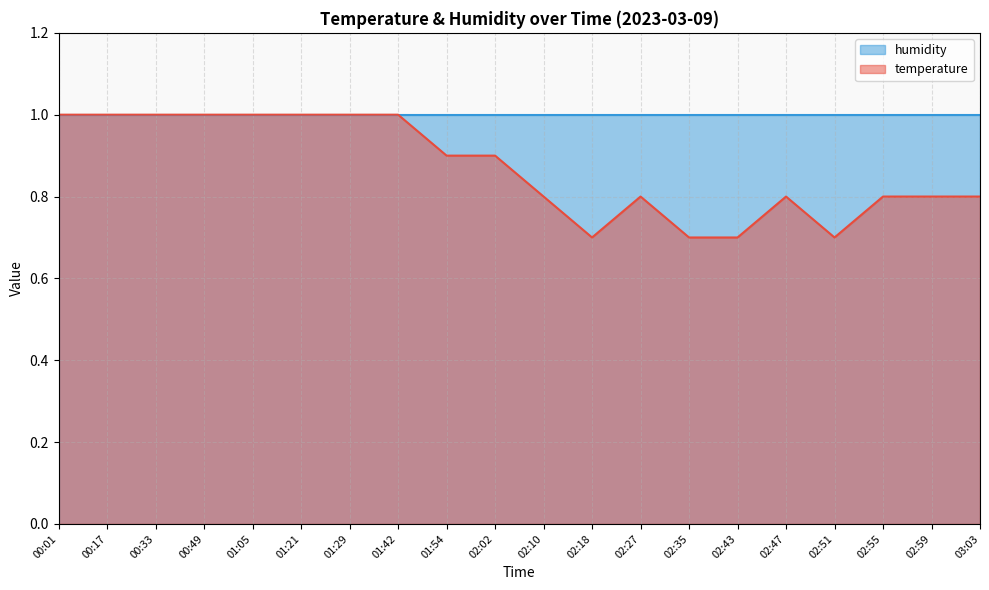

At which category does the data reach its first local peak?

02:27